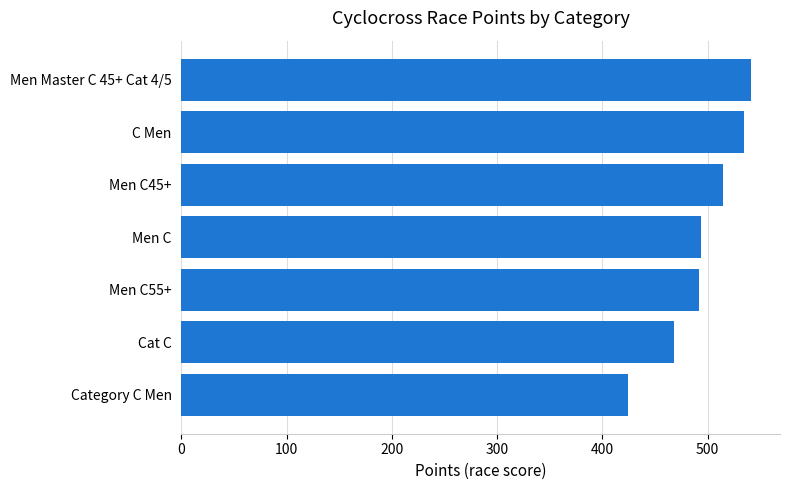

How many categories are shown in the chart?

7